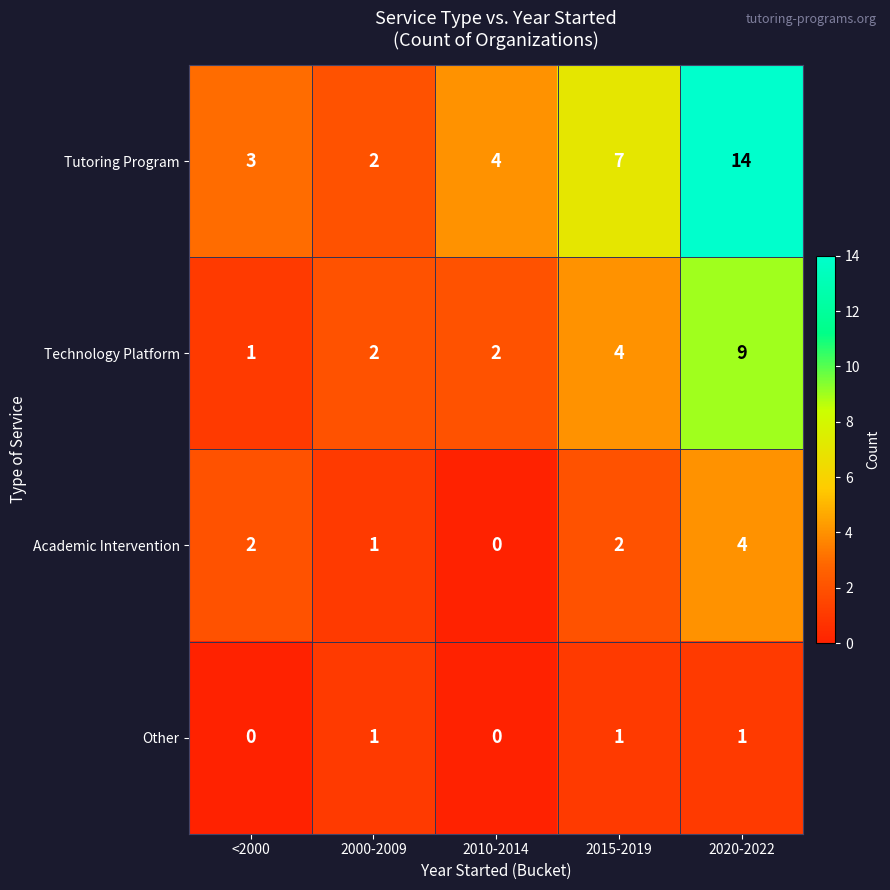

At how many categories does at least one series exceed 10?

1